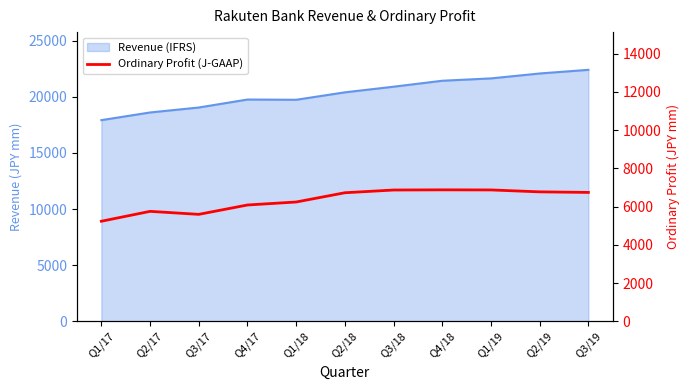

At which label is the value closest to 6053?

Q4/17